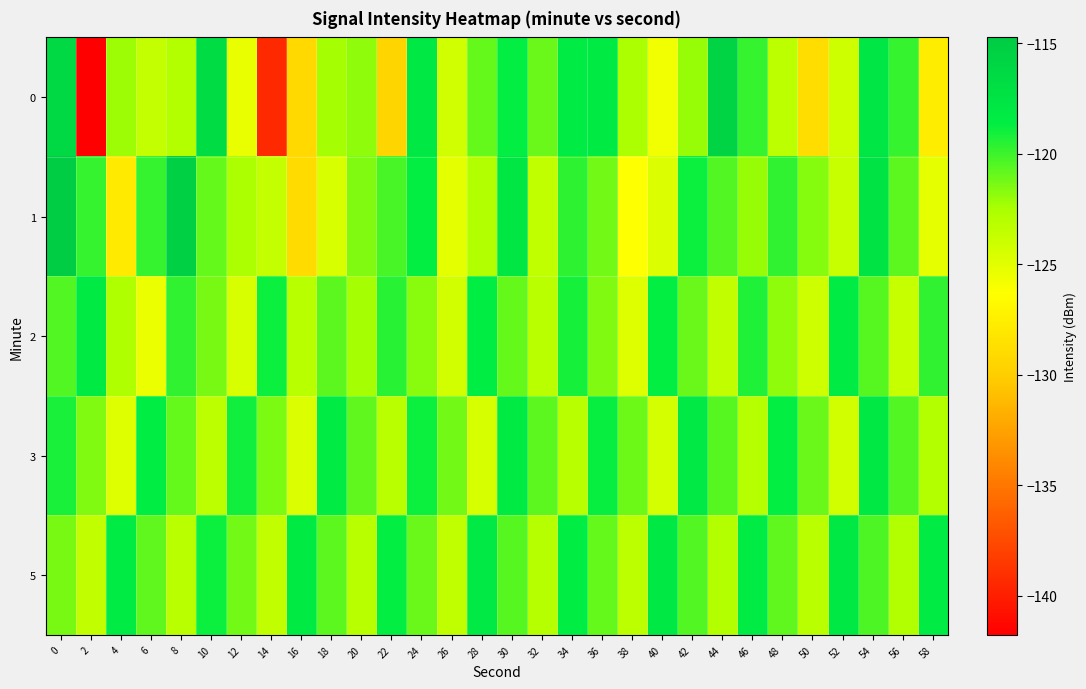

Reading left to right, extract all data points from this chart.

0: 0=-116.2	2=-141.8	4=-122.2	6=-123.7	8=-122.9	10=-116.8	12=-125.3	14=-139.4	16=-129.2	18=-122.4	20=-121.9	22=-129.5	24=-118.0	26=-124.2	28=-120.9	30=-118.7	32=-121.1	34=-118.3	36=-118.2	38=-122.6	40=-125.8	42=-122.1	44=-115.6	46=-119.8	48=-123.3	50=-128.8	52=-124.1	54=-117.8	56=-119.9	58=-127.7
1: 0=-114.7	2=-119.8	4=-127.9	6=-119.8	8=-115.4	10=-120.9	12=-122.6	14=-123.7	16=-129.0	18=-124.6	20=-121.5	22=-120.3	24=-118.7	26=-125.1	28=-122.8	30=-117.9	32=-123.4	34=-119.6	36=-121.2	38=-126.3	40=-124.7	42=-118.9	44=-120.5	46=-122.1	48=-119.8	50=-121.6	52=-123.9	54=-117.4	56=-120.7	58=-125.2
2: 0=-120.5	2=-118.3	4=-122.7	6=-125.4	8=-119.8	10=-121.3	12=-124.6	14=-118.9	16=-123.1	18=-120.7	20=-122.4	22=-119.5	24=-121.8	26=-124.3	28=-118.6	30=-120.9	32=-123.2	34=-119.1	36=-121.5	38=-124.8	40=-118.7	42=-121.0	44=-123.6	46=-119.3	48=-121.9	50=-124.1	52=-118.4	54=-120.6	56=-123.8	58=-119.7
3: 0=-119.2	2=-121.5	4=-124.8	6=-118.6	8=-120.9	10=-123.3	12=-119.0	14=-121.4	16=-124.7	18=-118.5	20=-120.8	22=-123.2	24=-118.9	26=-121.2	28=-124.5	30=-118.3	32=-120.7	34=-123.1	36=-118.8	38=-121.1	40=-124.4	42=-118.2	44=-120.6	46=-123.0	48=-118.7	50=-121.0	52=-124.3	54=-118.1	56=-120.5	58=-122.9
5: 0=-121.3	2=-123.6	4=-118.4	6=-120.8	8=-123.2	10=-118.9	12=-121.2	14=-123.5	16=-118.3	18=-120.7	20=-123.1	22=-118.7	24=-121.0	26=-123.4	28=-118.2	30=-120.6	32=-123.0	34=-118.6	36=-120.9	38=-123.3	40=-118.1	42=-120.5	44=-122.9	46=-118.5	48=-120.8	50=-123.2	52=-118.0	54=-120.4	56=-122.8	58=-118.4